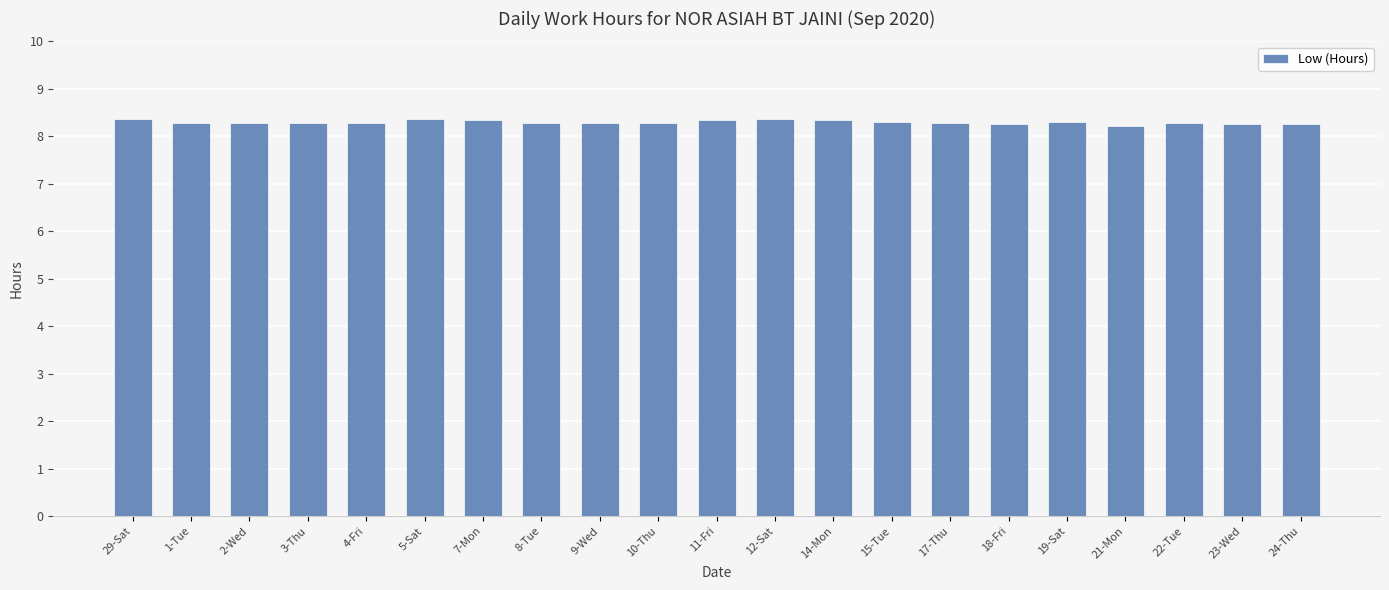

What position from the right is 17-Thu?

7